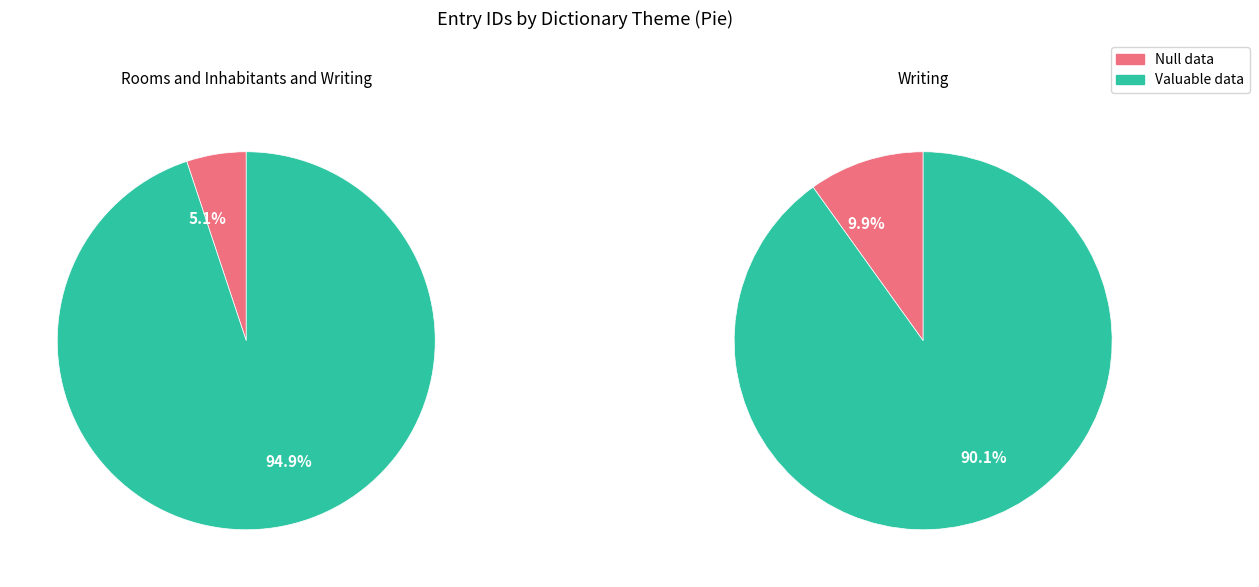

Is the sum of Writing and Rooms and Inhabitants and Writing greater than half?

Yes